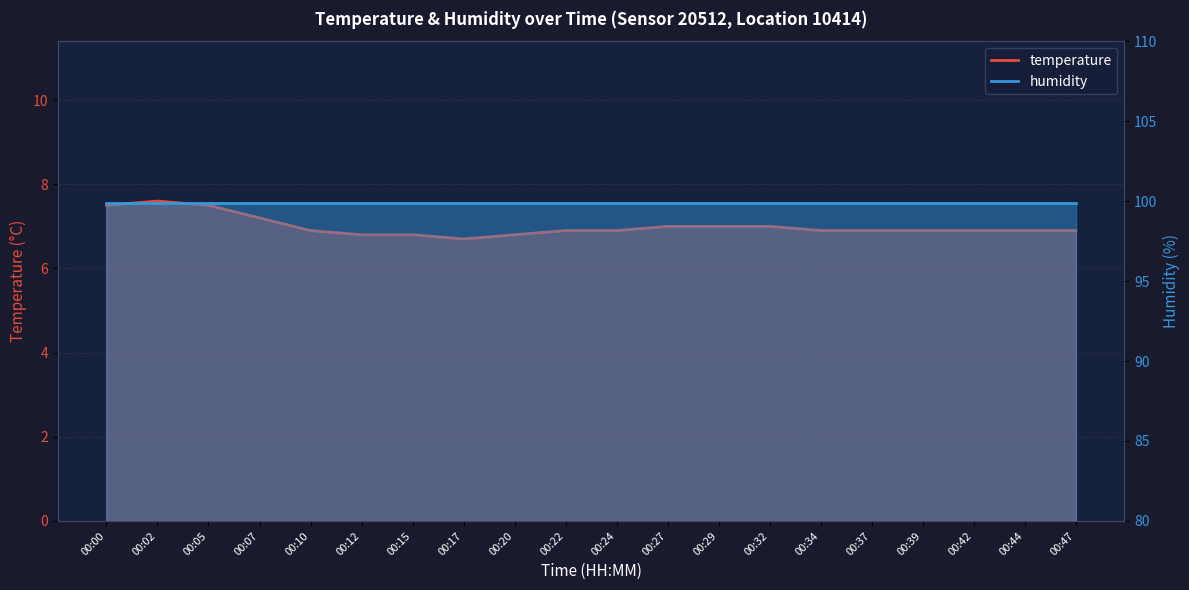

True or false: there are more than 0 points higher than both neighbors.

True